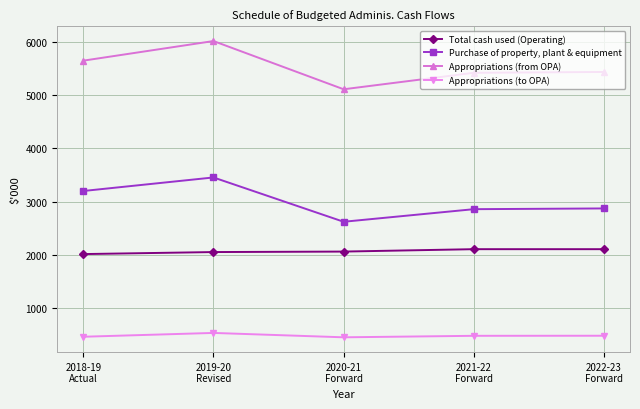

True or false: Appropriations (to OPA) and Appropriations (from OPA) cross at least once.

False